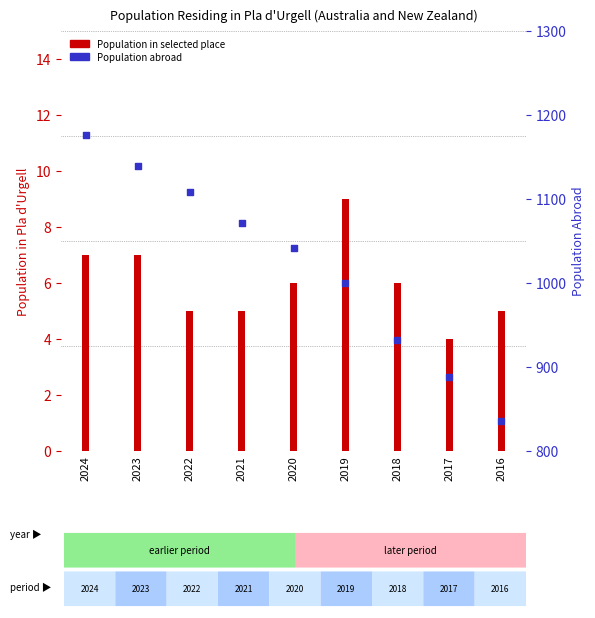

Which series has the largest Y range (max minus min)?

Population residing abroad